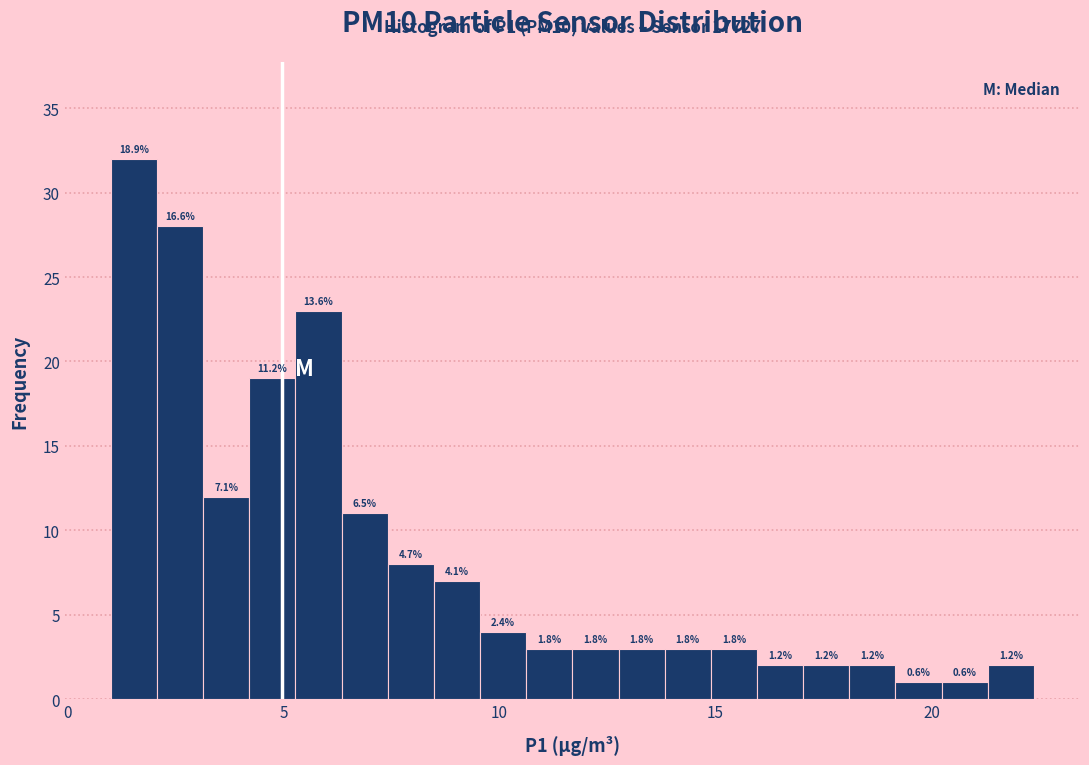

Read against the x-axis, roughly where is the centre of the tallest bar?

1.5